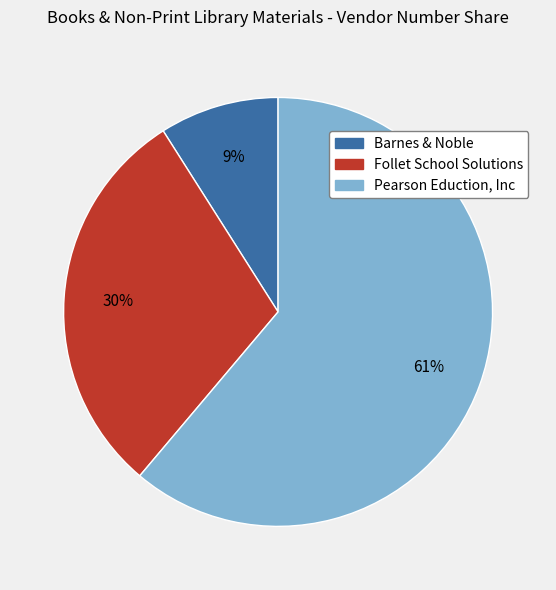

Which has a higher value, Pearson Eduction, Inc or Follet School Solutions?

Pearson Eduction, Inc